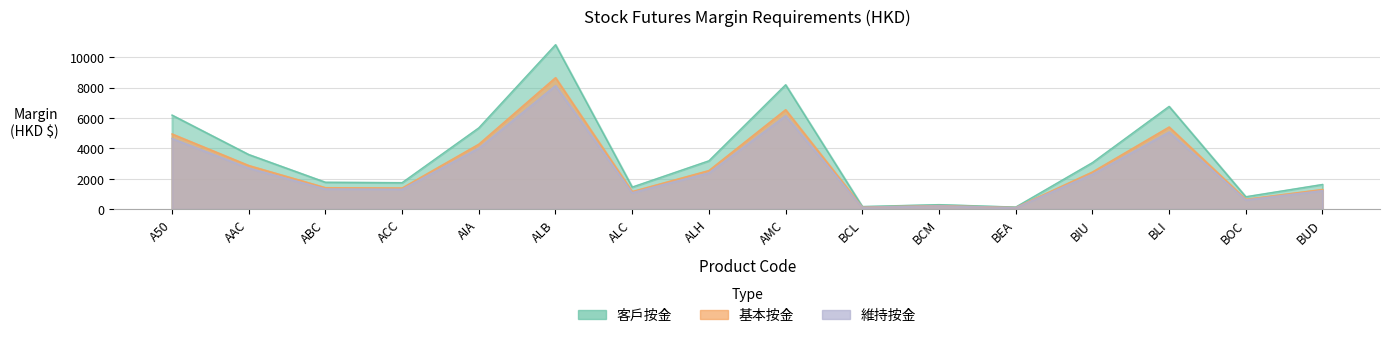

Which category has the highest value in the 維持按金 series?

ALB